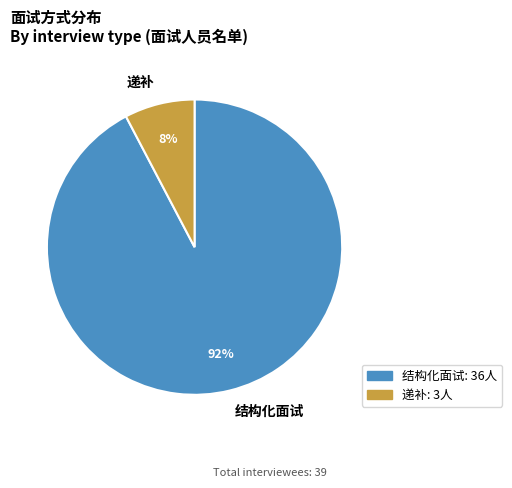

Combined, do 结构化面试 and 递补 account for over 50%?

Yes